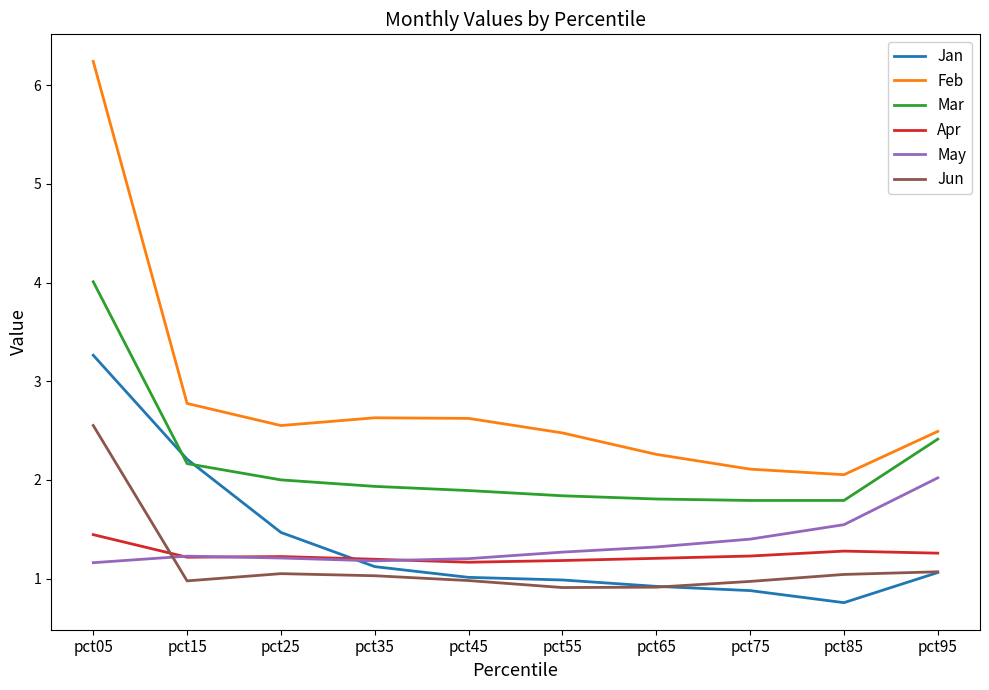

What is the difference between the highest and lowest values at pct95?

1.4